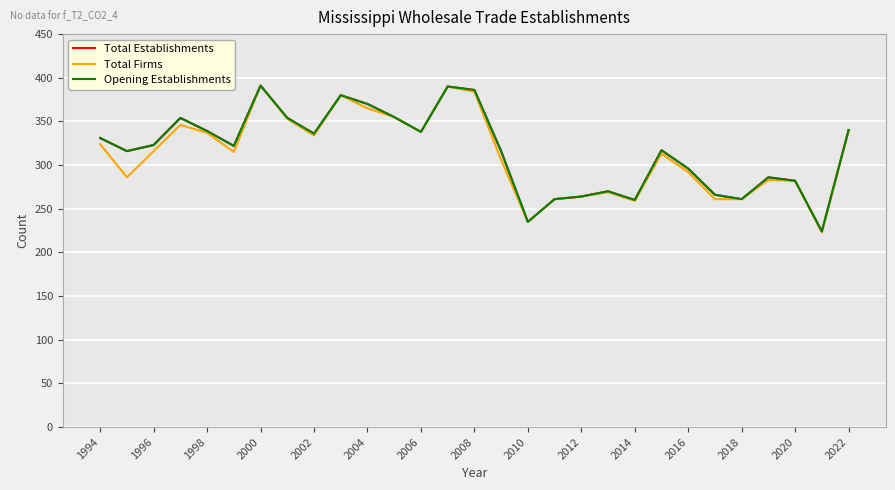

Is this an area chart (filled region under the line)?

No